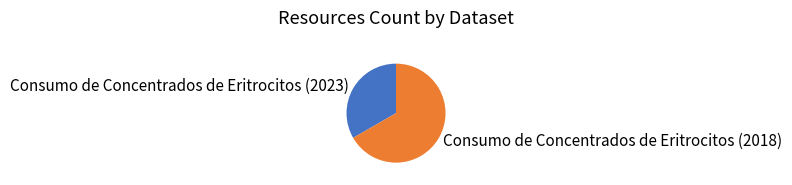

Which category has the biggest portion of the pie?

Consumo de Concentrados de Eritrocitos (2018)